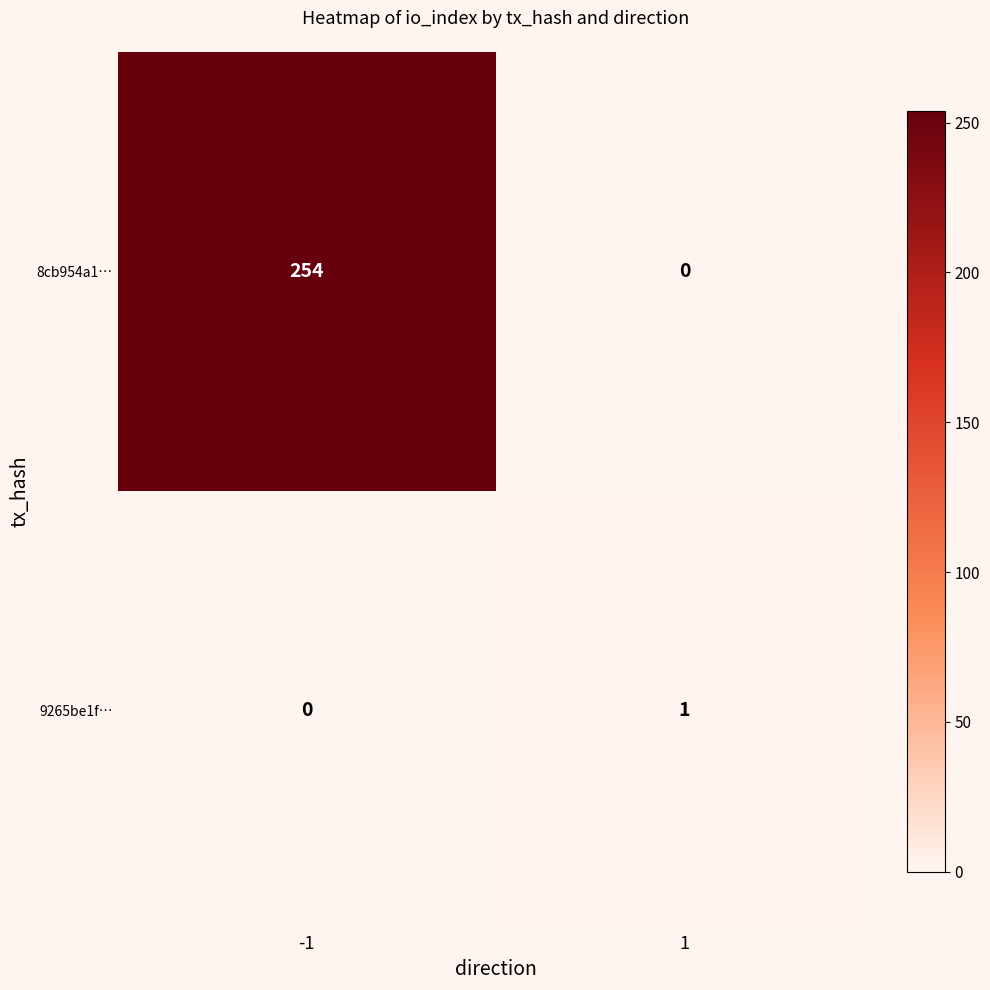

What is the sum of the 8cb954a1… values at 1 and -1?

254